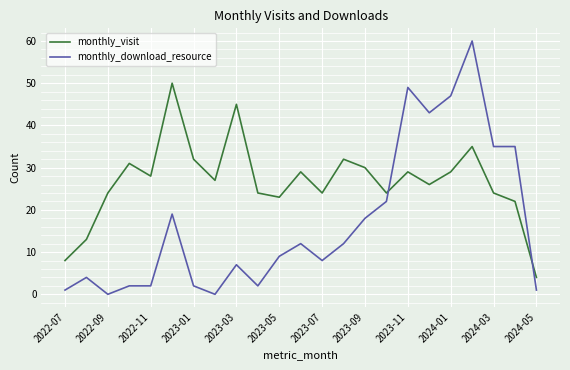

Rank the series by their average value, from highest to lowest.

monthly_visit, monthly_download_resource